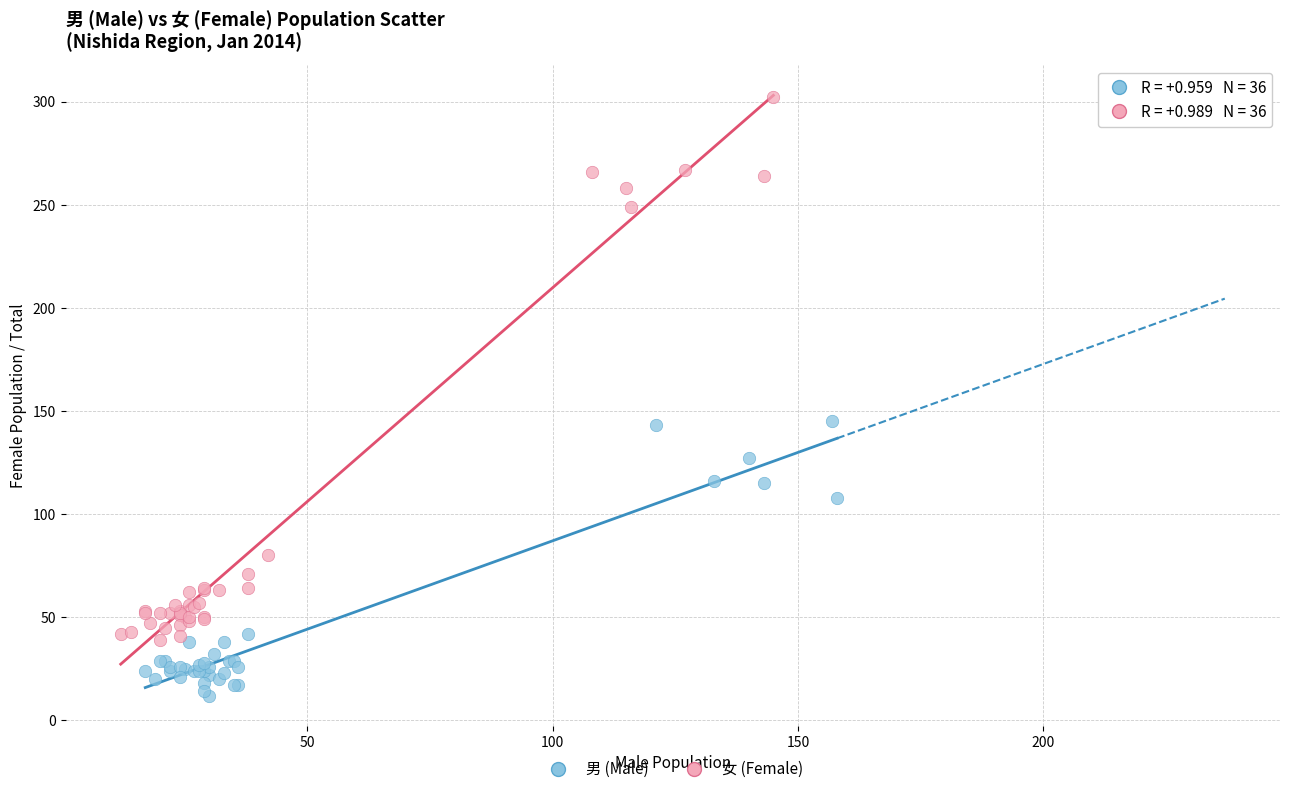

What are all the series names shown in the legend?

男 (Male), 女 (Female)